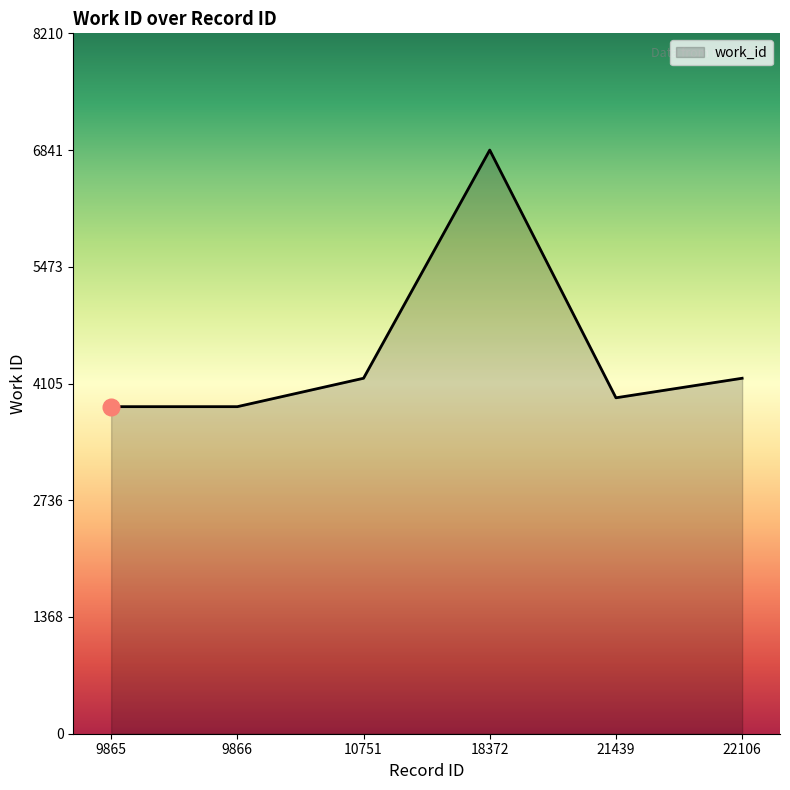

What is the change in value from 21439 to 22106?

+229